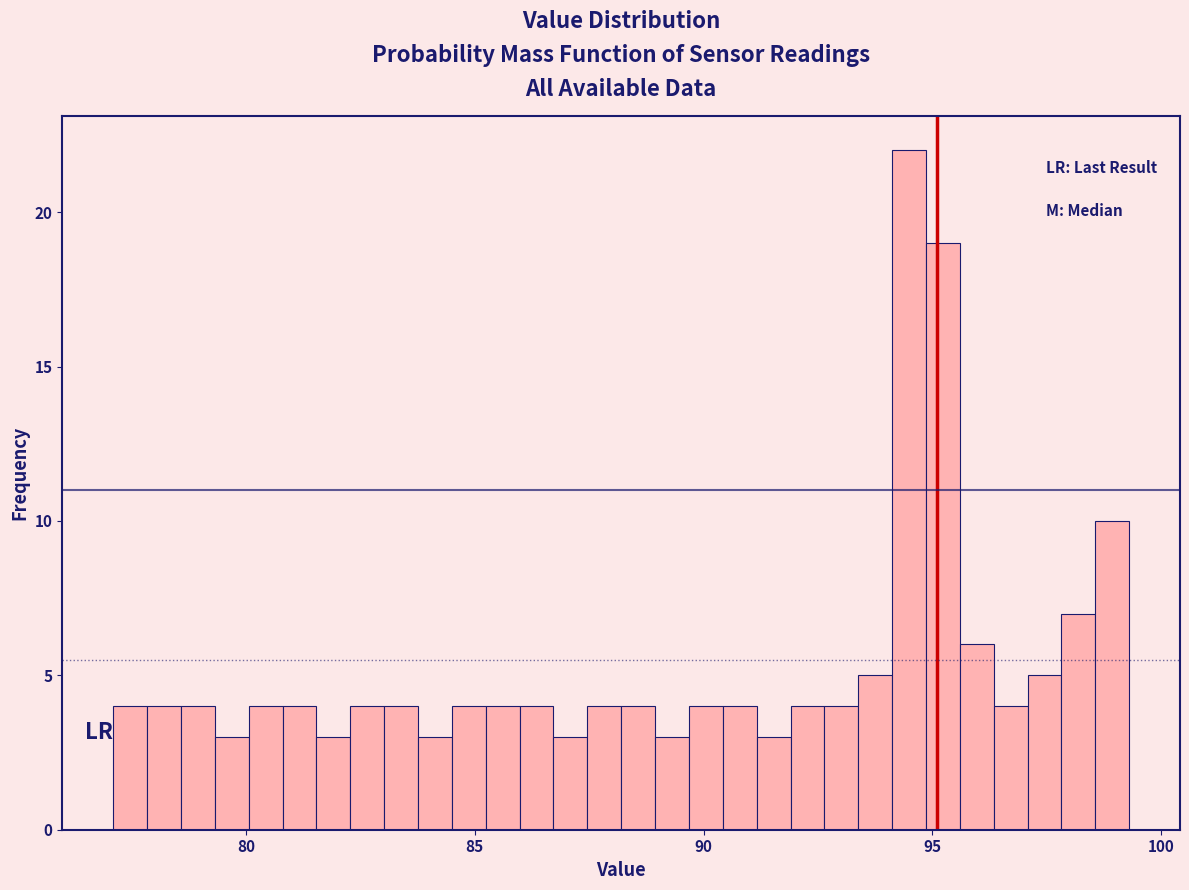

Read against the x-axis, roughly where is the centre of the tallest bar?

94.5